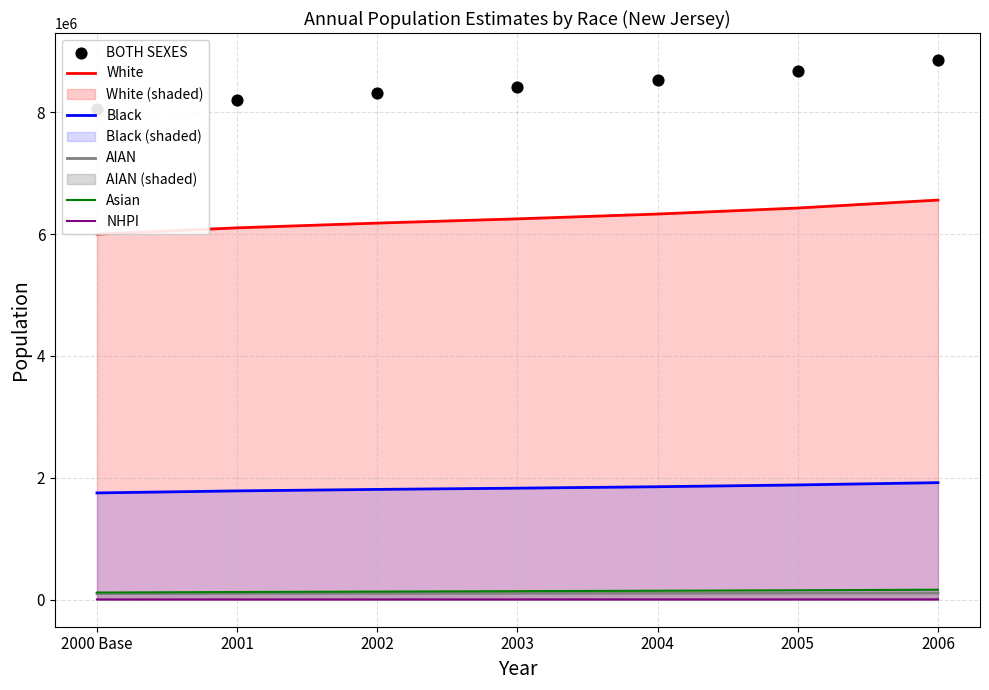

At which category is the sum across all series the highest?

2006